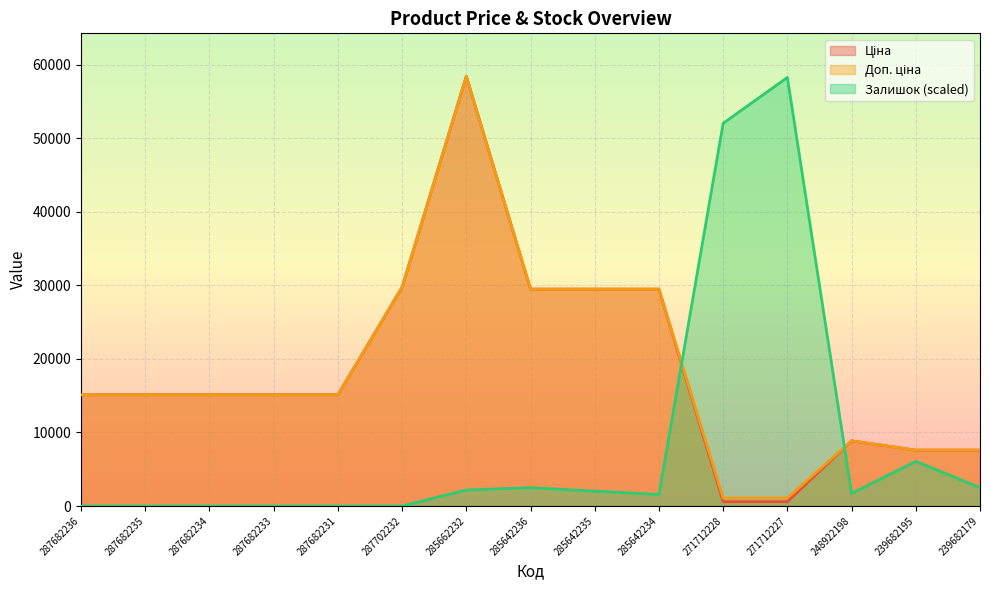

How many positive values does the Залишок series have?

9